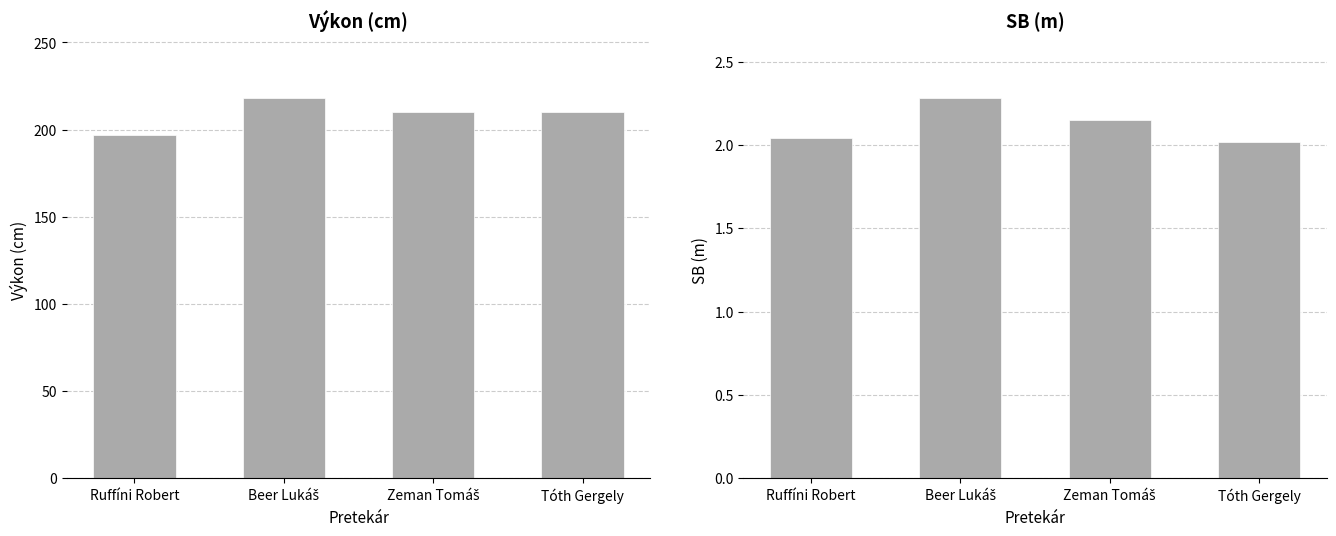

What is the difference between the highest and lowest values at Ruffíni Robert?

195.0